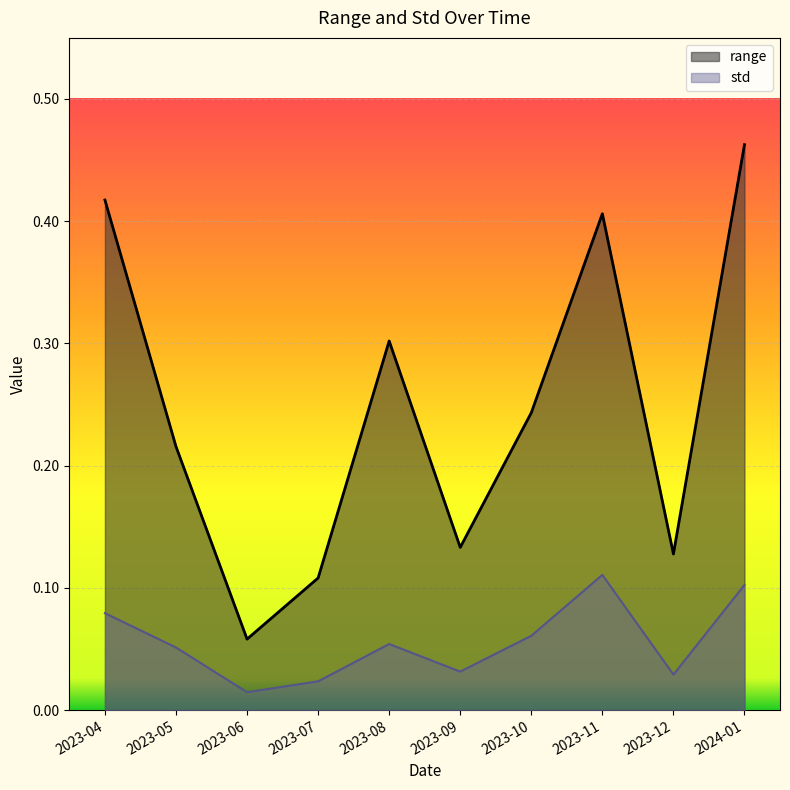

Which has a higher value, 2023-04 or 2023-07?

2023-04